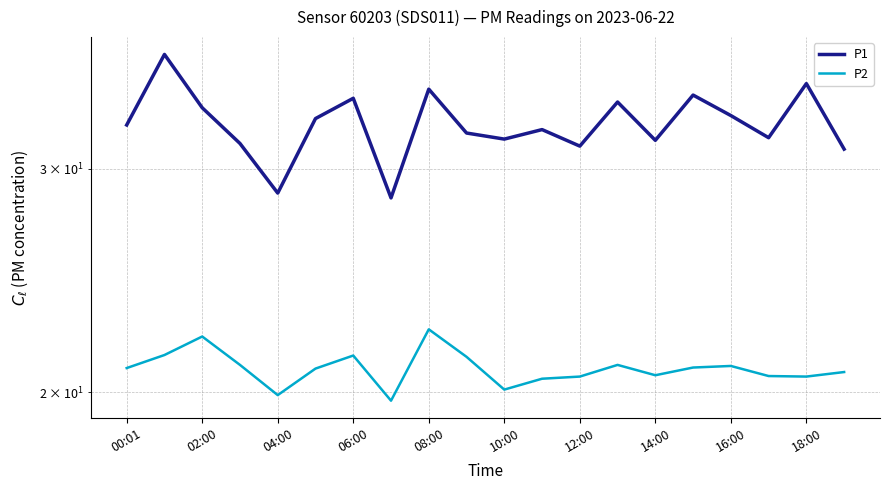

The value of P2 at 15 is 32.3. True or false?

False